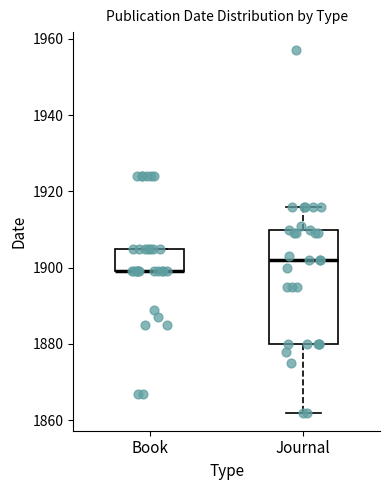

Where does the median line of the box for Journal sit on the y-axis? The values are not printed on the chart, so give them approximately, as read against the axis.

1902